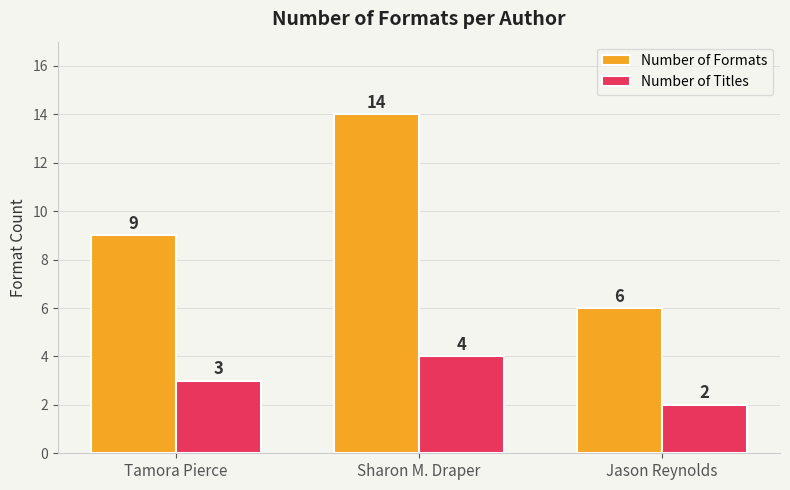

Reading left to right, extract all data points from this chart.

Number of Formats: Tamora Pierce=9	Sharon M. Draper=14	Jason Reynolds=6
Number of Titles: Tamora Pierce=3	Sharon M. Draper=4	Jason Reynolds=2